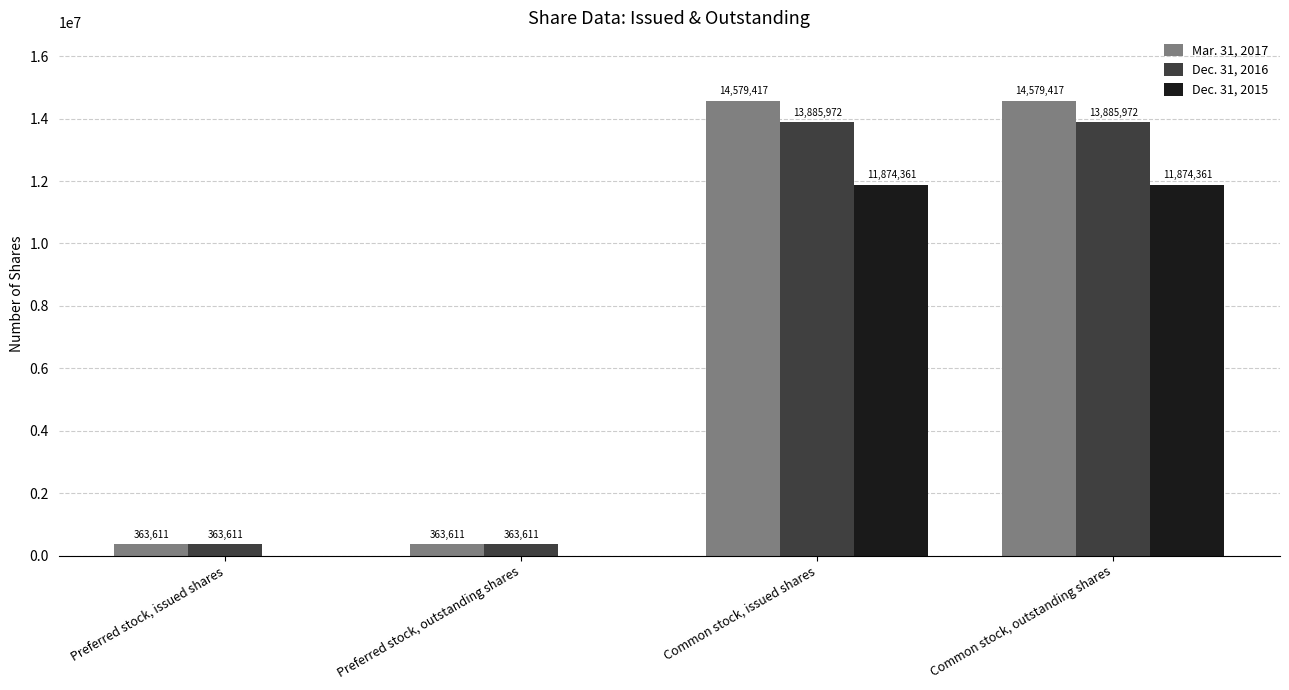

What is the approximate value of Dec. 31, 2016 at Preferred stock, issued shares?

363611